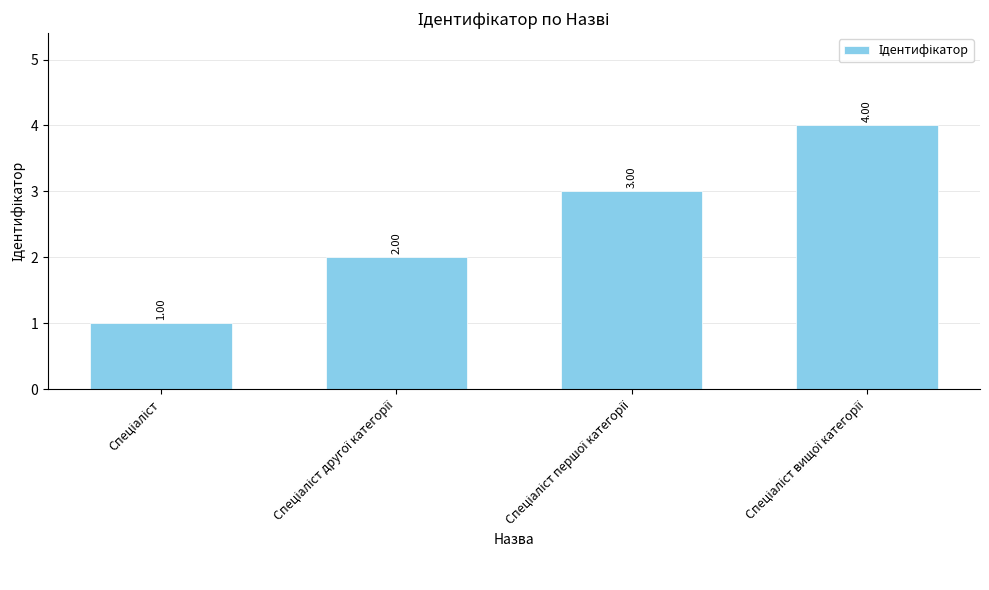

What is the sum of all values?

10